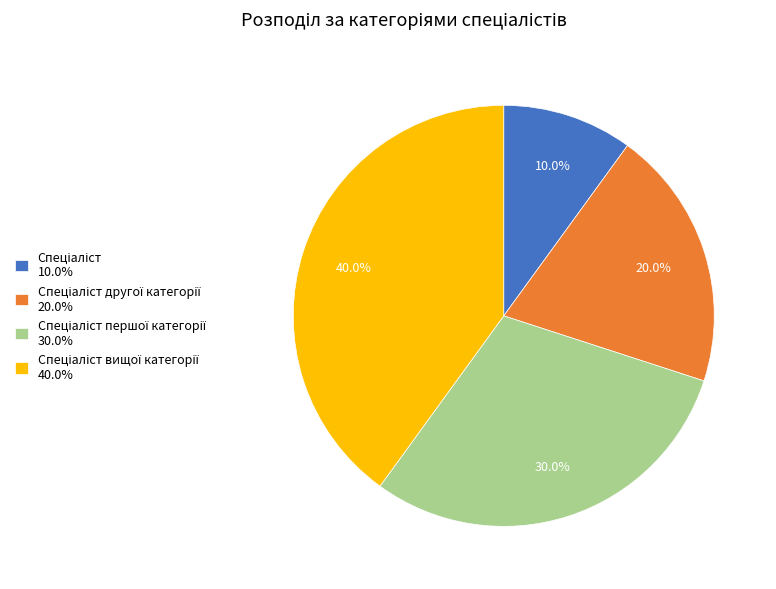

Is there a majority slice in this chart?

No